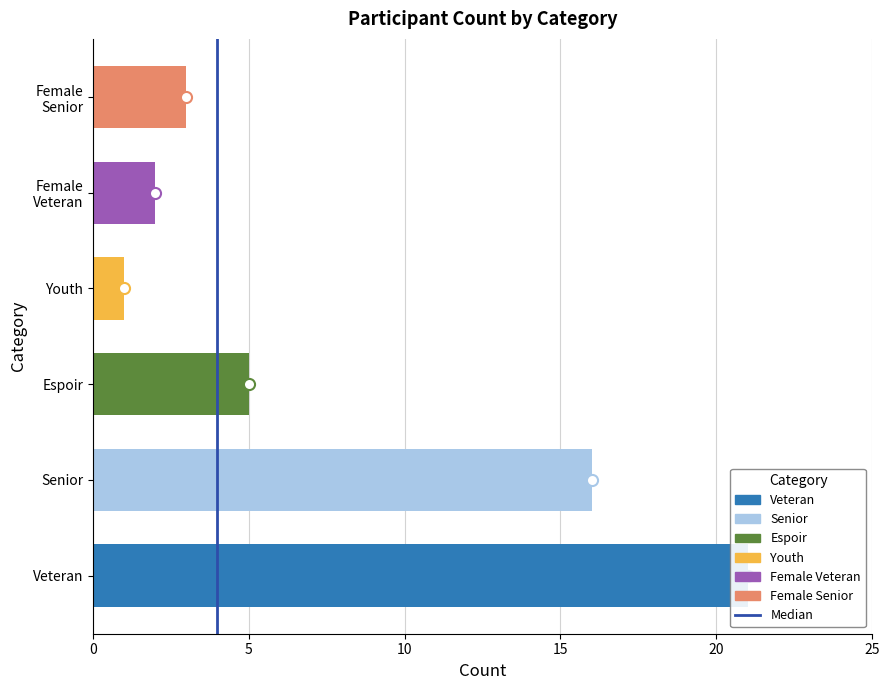

True or false: the data shows 2 at 5.

False